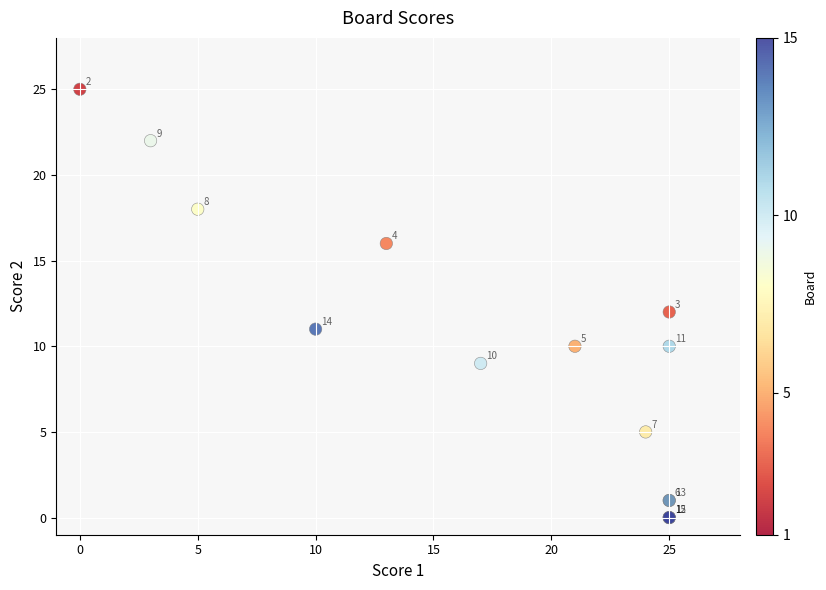

What Y value in the scatter plot is closest to 12?

12